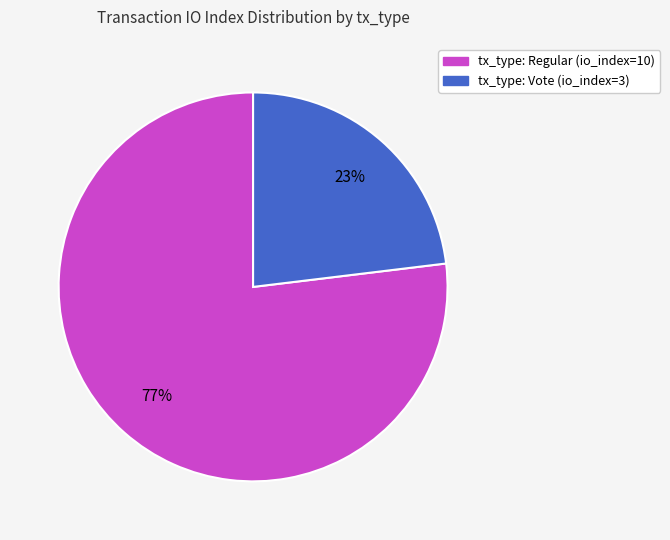

To the nearest percent, what is the difference between the largest and smallest slice percentages?

54%